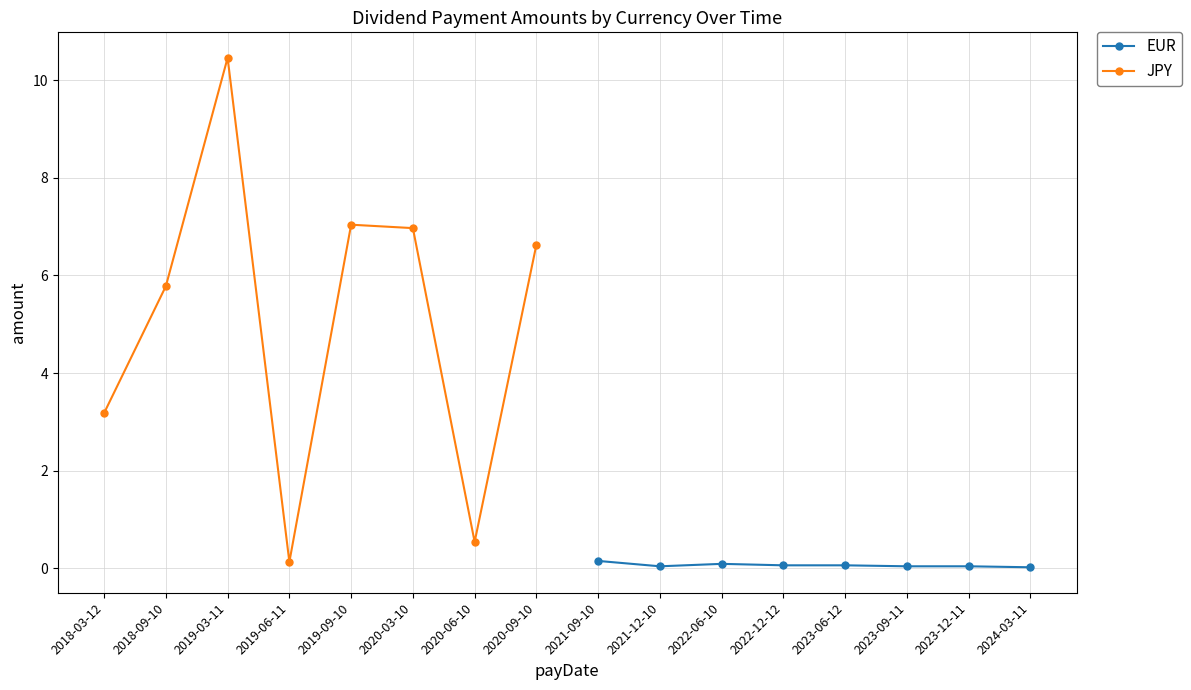

Where is JPY nearest to the value 5?

2018-09-10